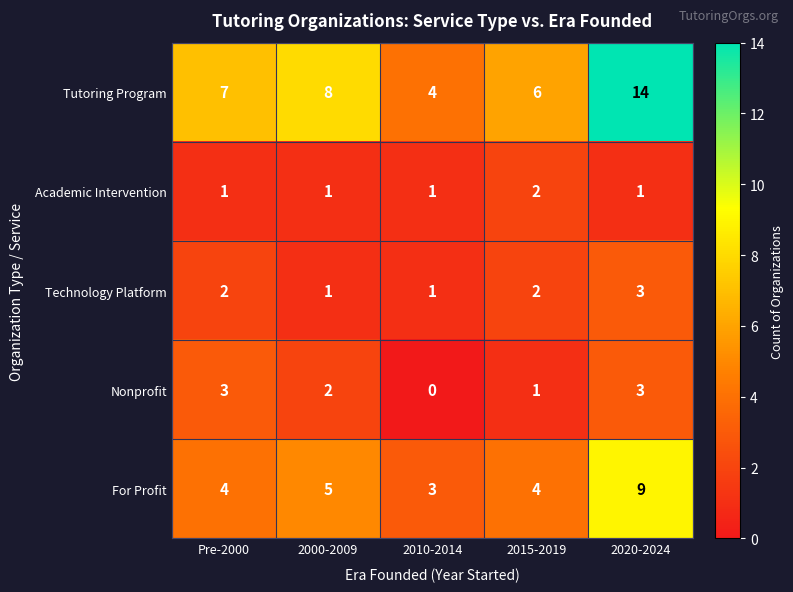

The Tutoring Program series shows 13 at 2000-2009. True or false?

False